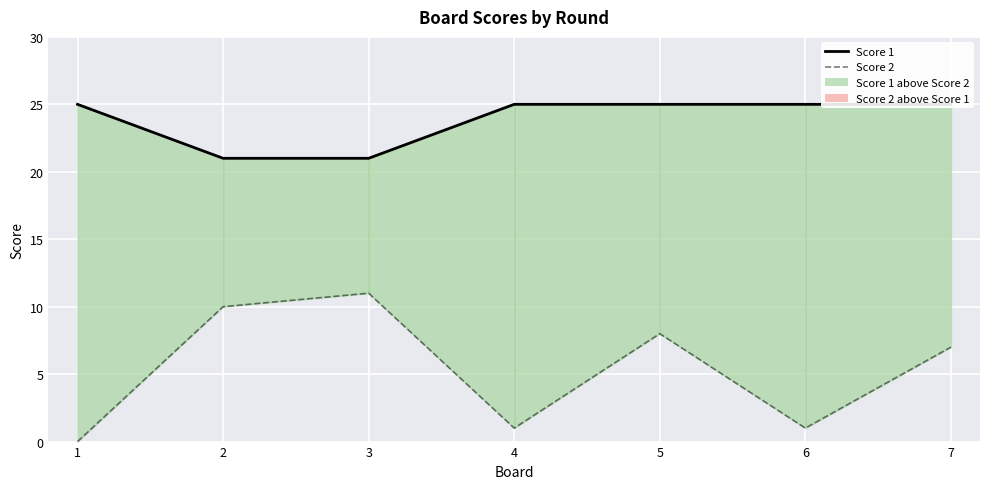

Which series has the largest total across all categories?

Score 1